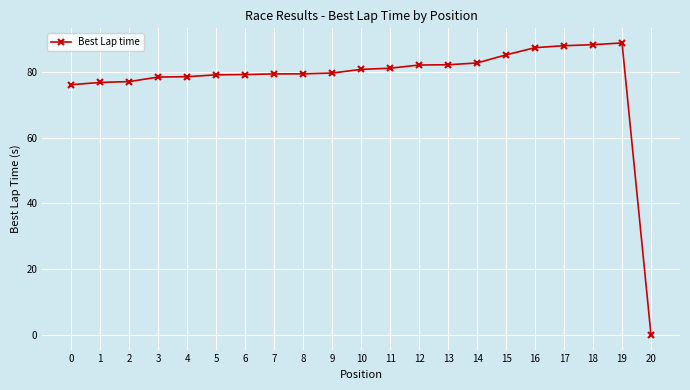

The chart shows a value of 79.1 at 5. True or false?

True